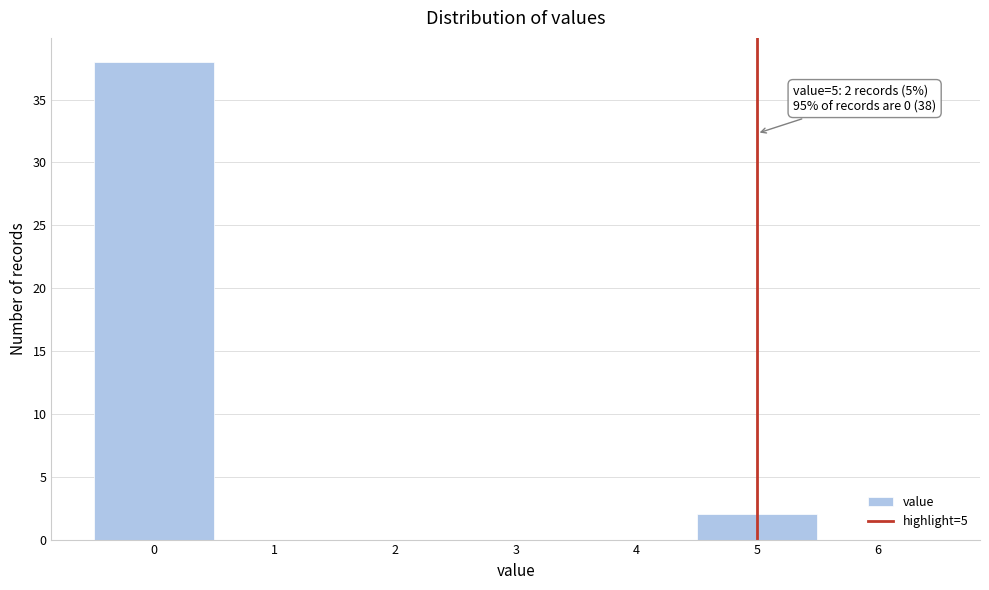

Over which range of the x-axis is the bar tallest?

-0.5 to 0.5